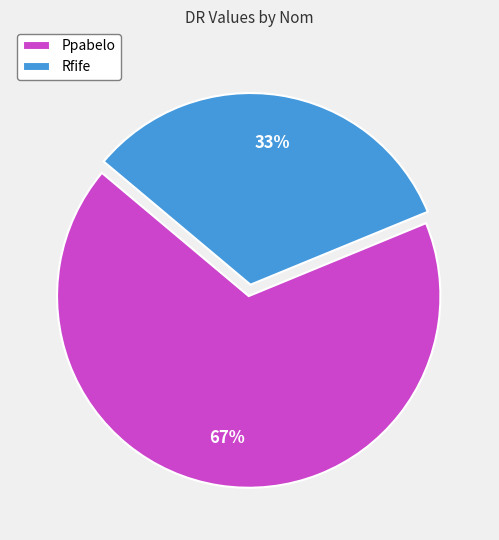

Which category has the smallest portion of the pie?

Rfife